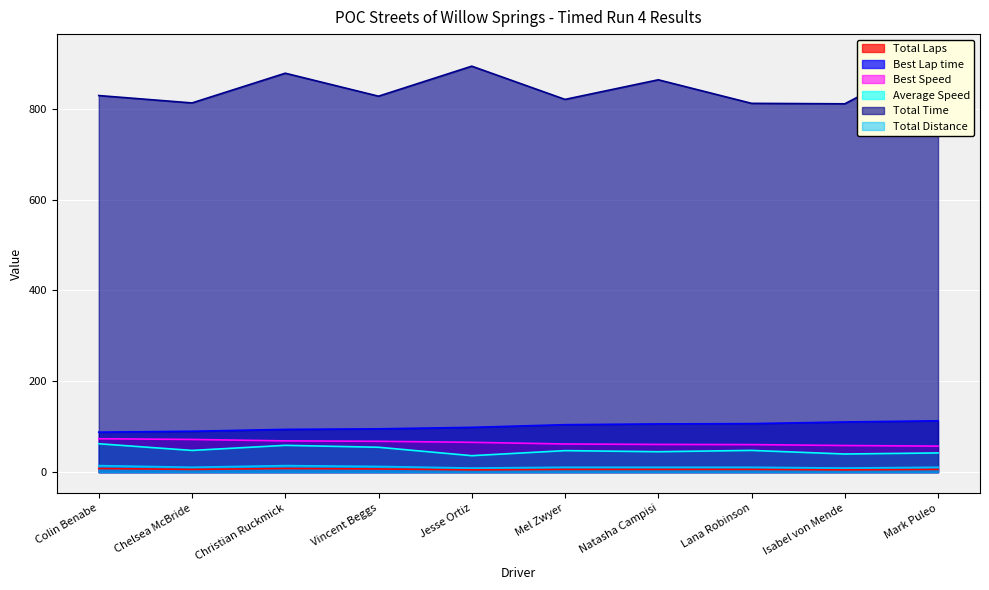

Between Chelsea McBride and Isabel von Mende, which series saw the biggest shift?

Best Lap time